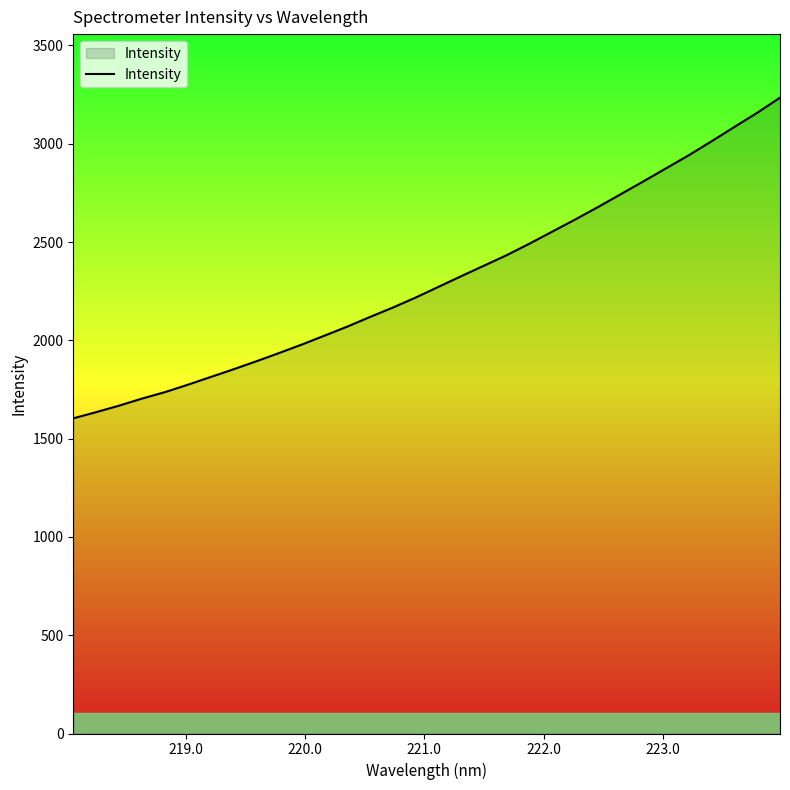

What is the maximum value shown in the chart?

3234.1